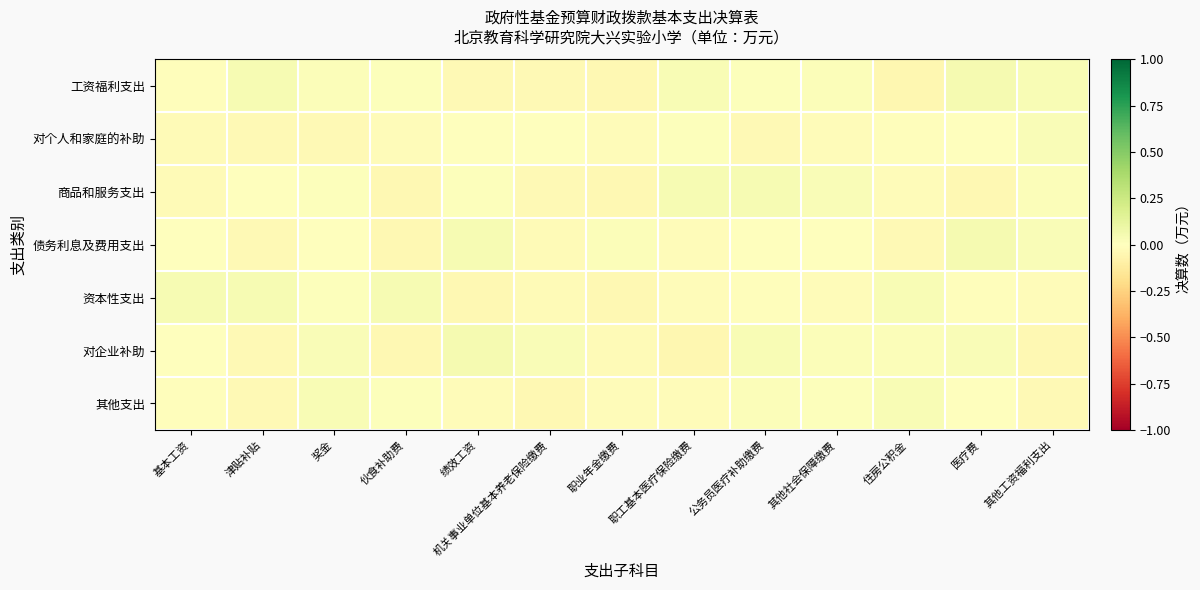

Between 伙食补助费 and 医疗费, which series saw the biggest shift?

债务利息及费用支出